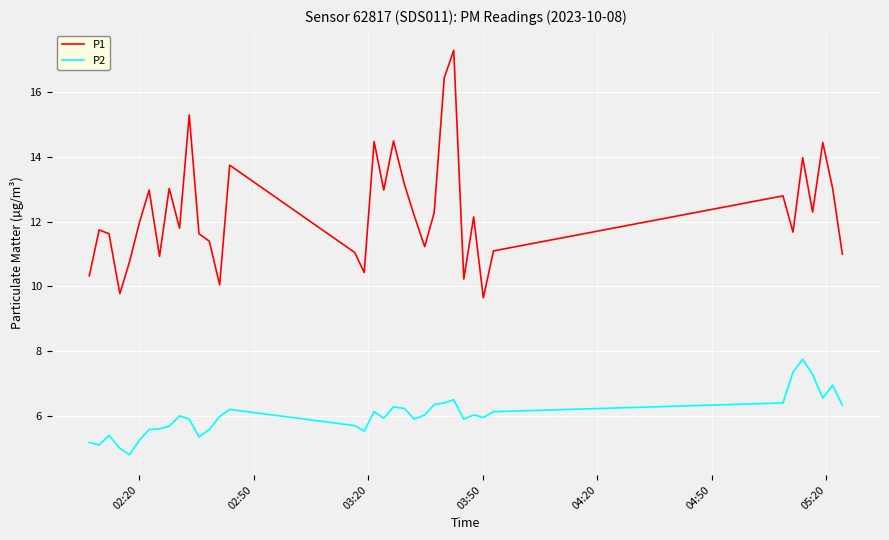

Rank the series by their average value, from lowest to highest.

P2, P1